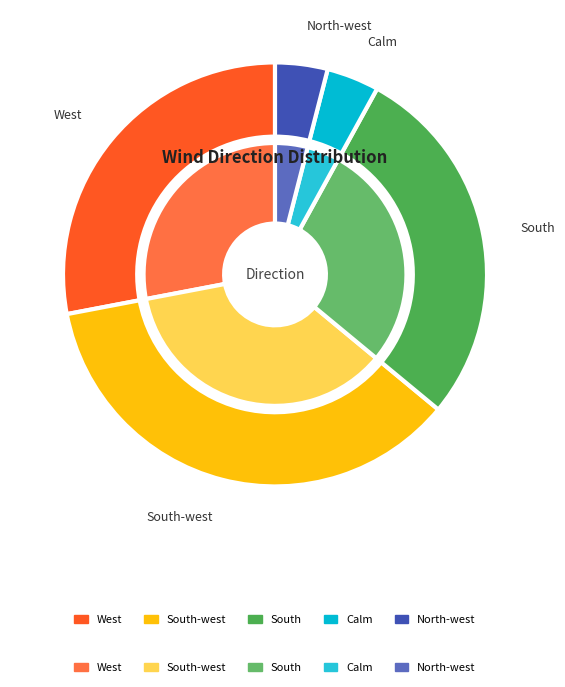

Which slice is the smallest?

Calm